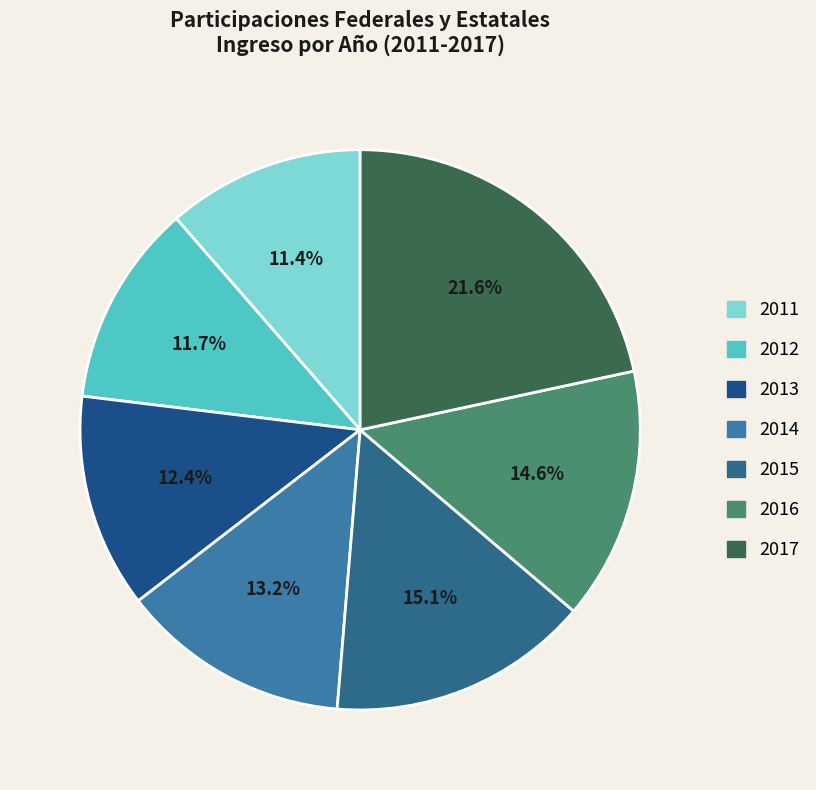

What percentage is the 2012 slice, to the nearest percent?

12%